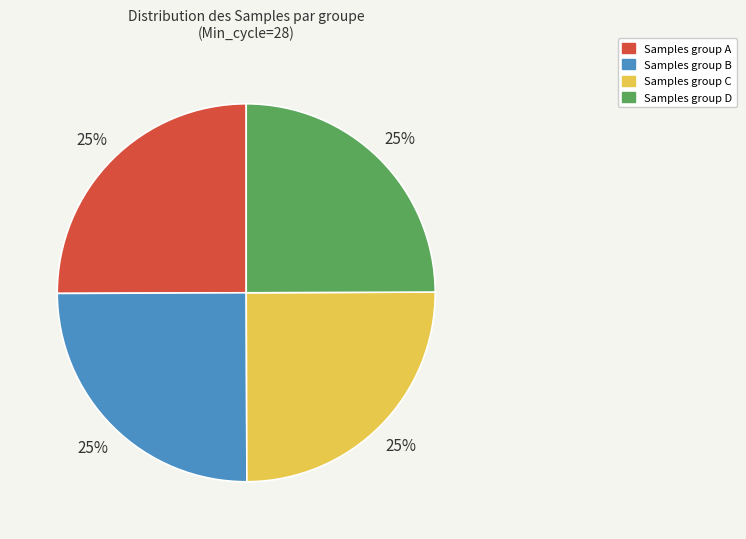

How many slices are in this pie chart?

4